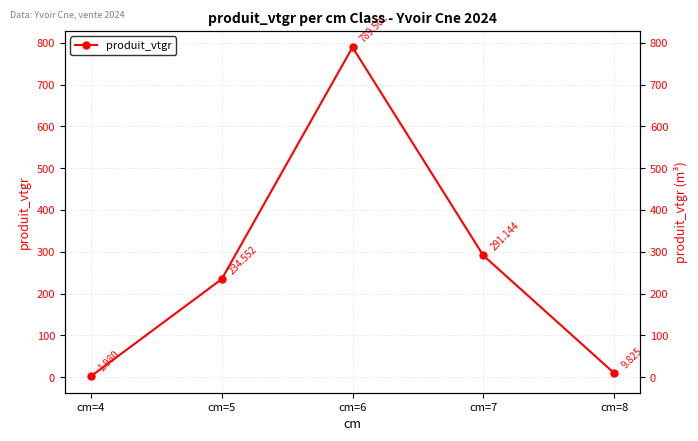

At which label is the value closest to 395?

cm=7